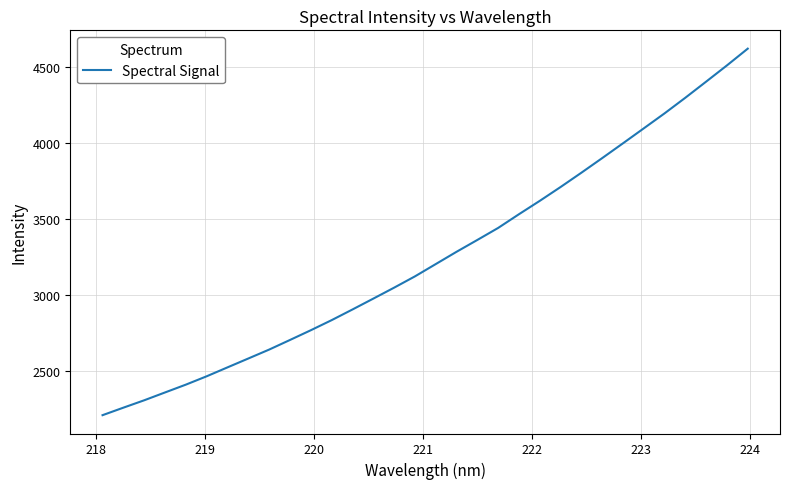

What is the maximum value shown in the chart?

4619.8